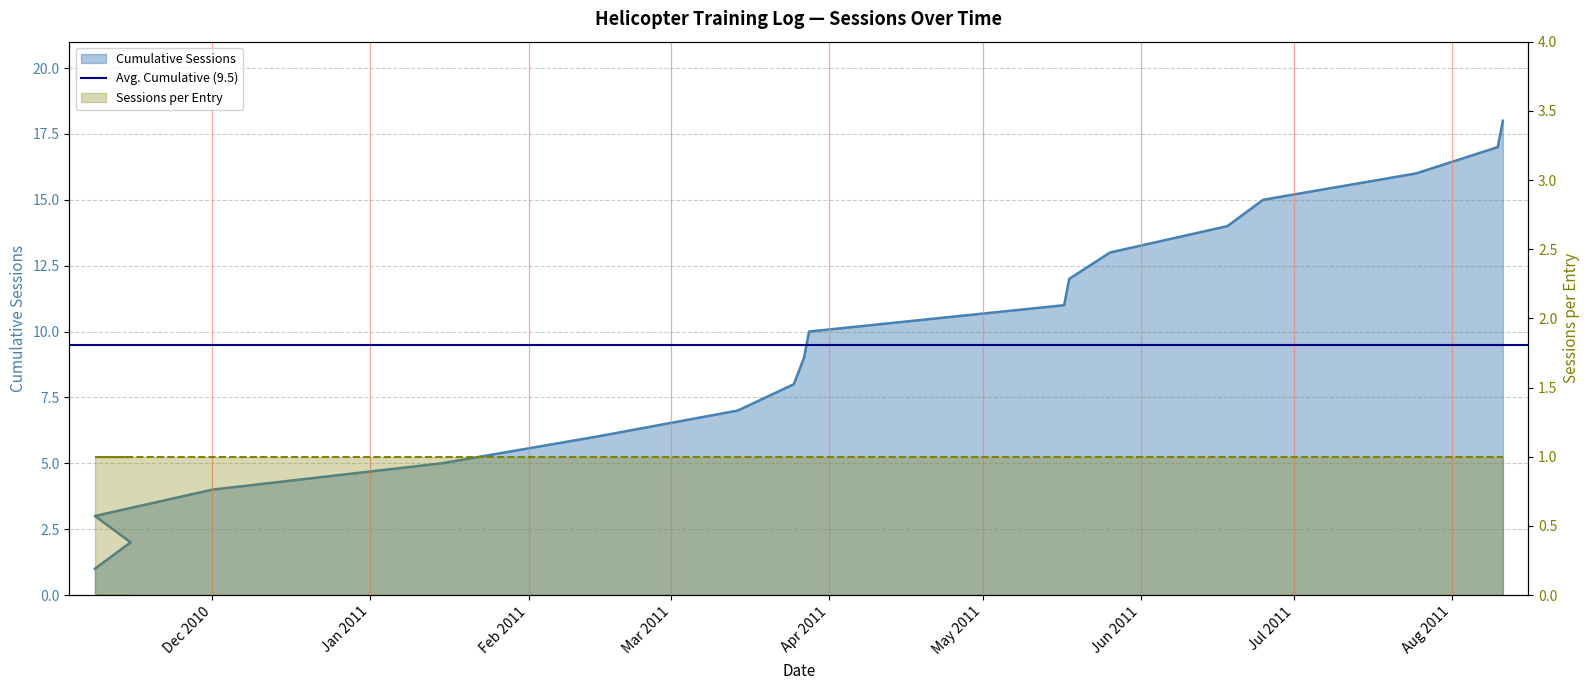

What value does the data have at 2011-03-28?

10